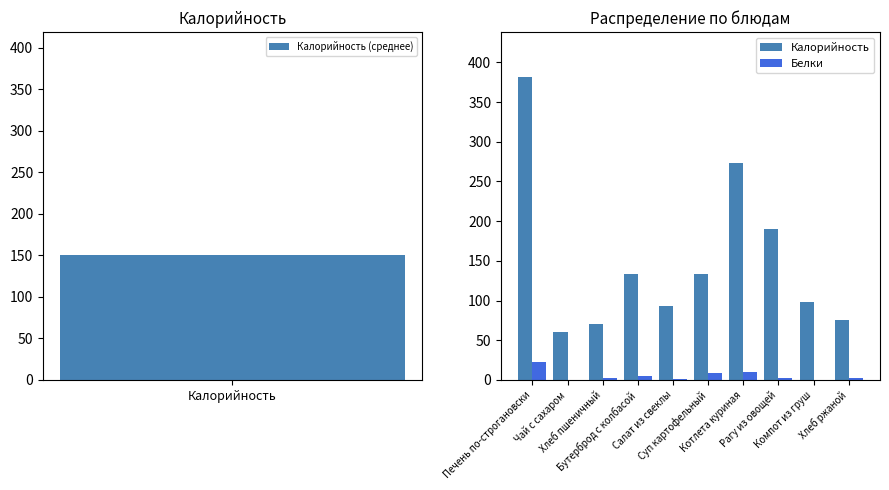

How many series are shown in this chart?

2